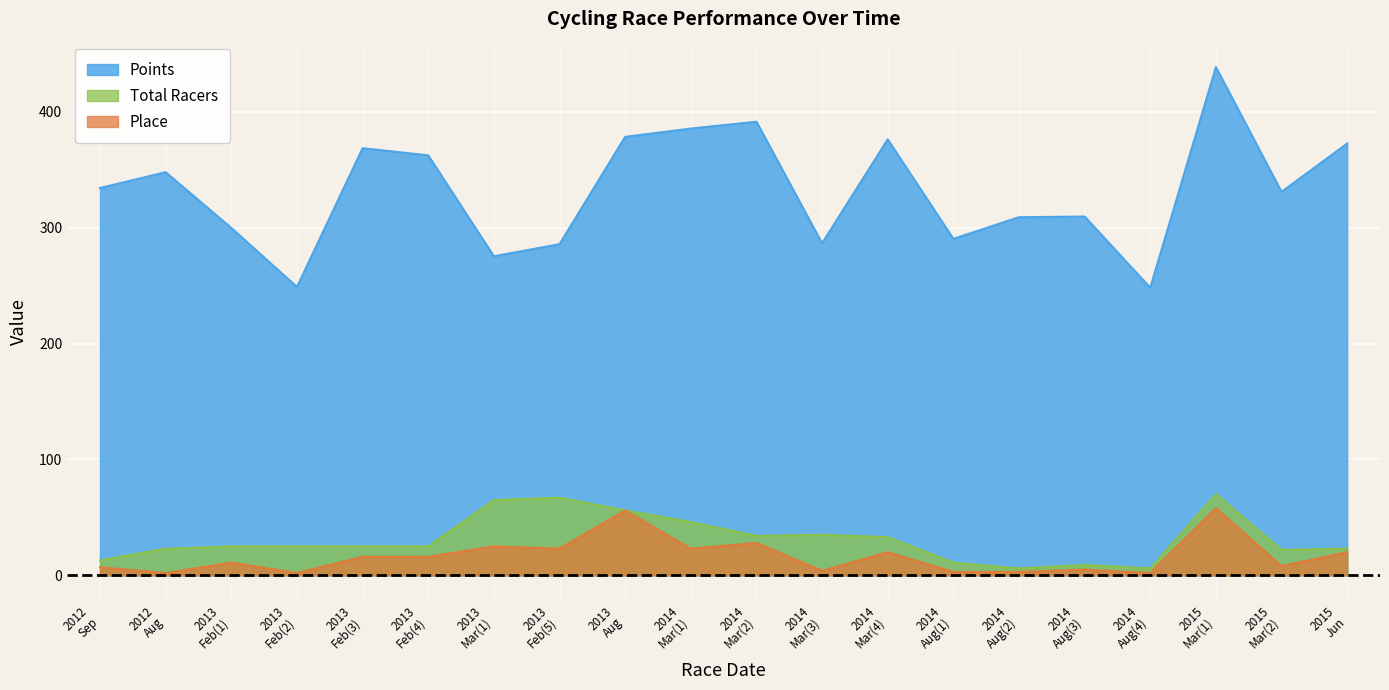

What is the difference between the maximum and minimum values in the Total Racers series?

64.0